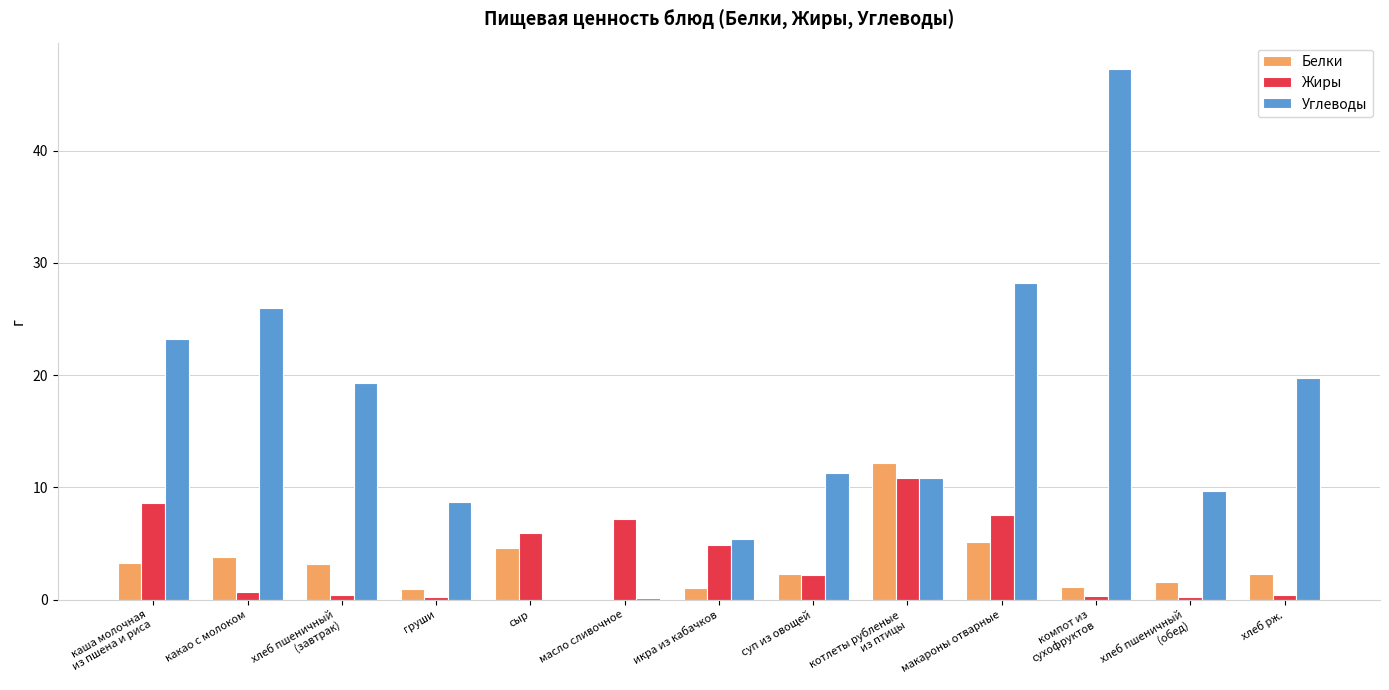

What is the maximum value shown in the chart?

47.3